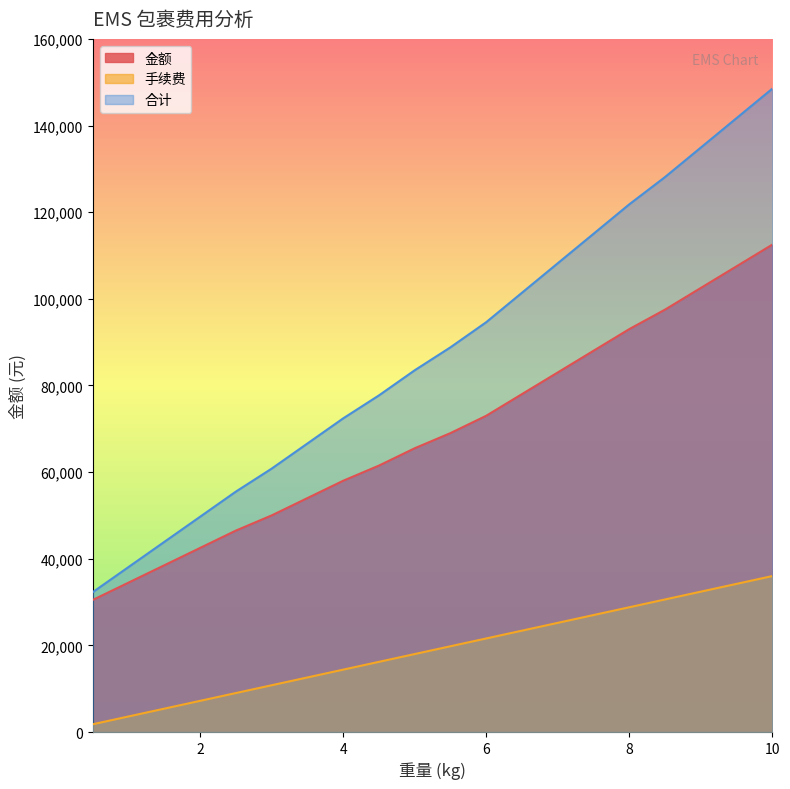

Is the value of 合计 at 9.0 greater than the value of 手续费 at 6.5?

Yes